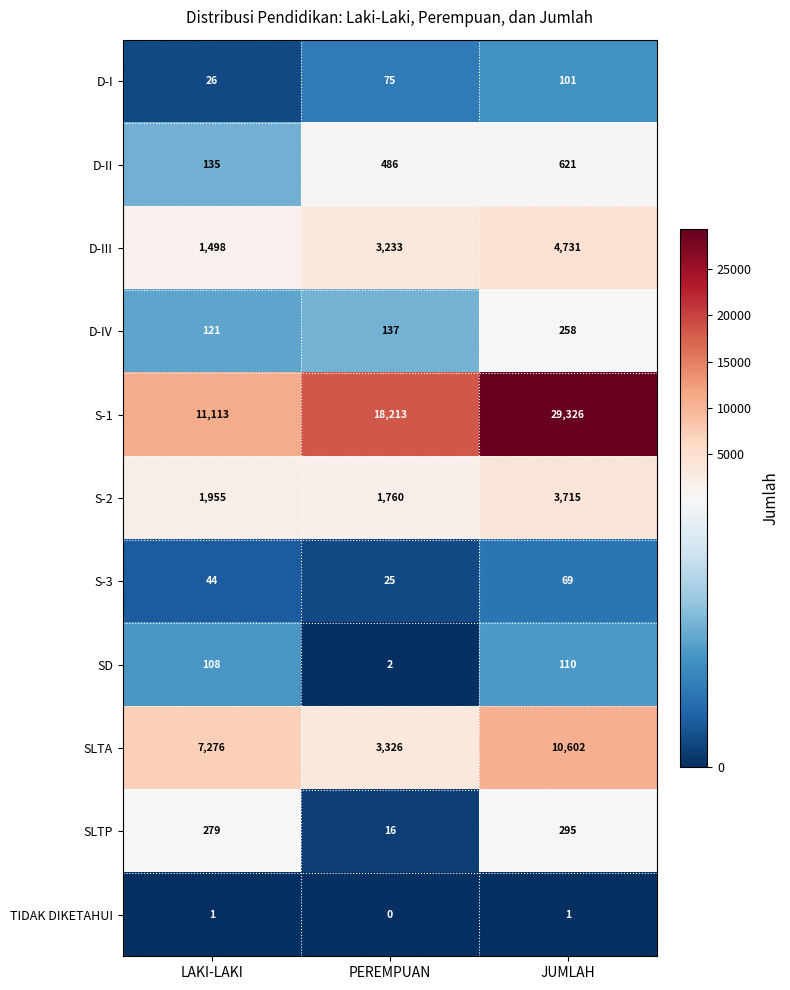

Between LAKI-LAKI and PEREMPUAN, which series saw the biggest shift?

S-1